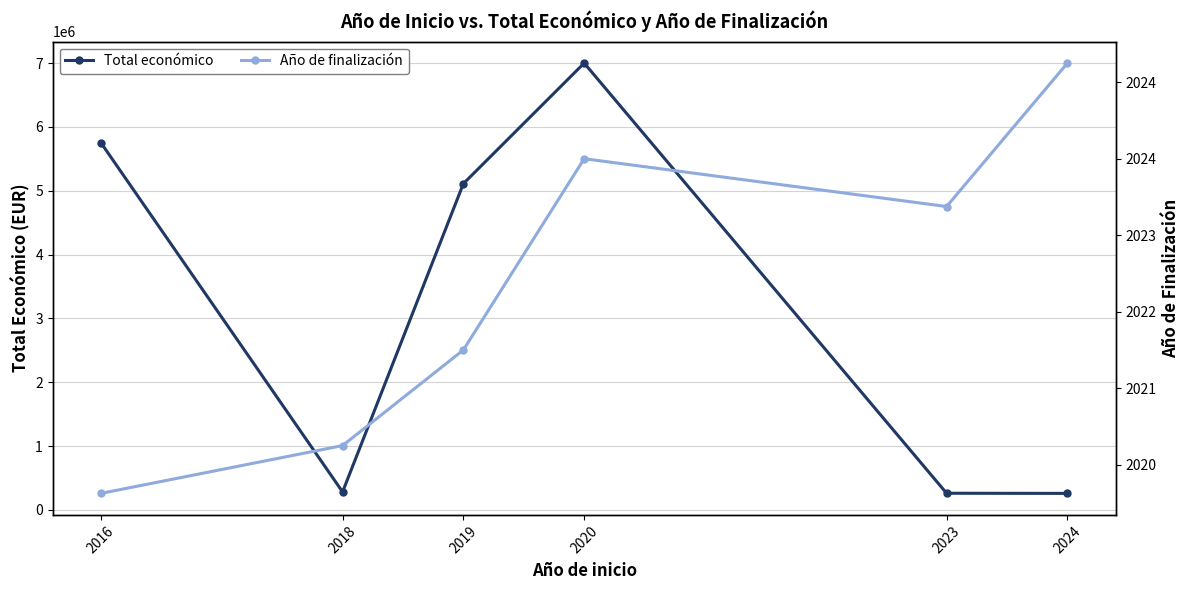

Is it true that Año de finalización equals 808.8 at 2016?

False